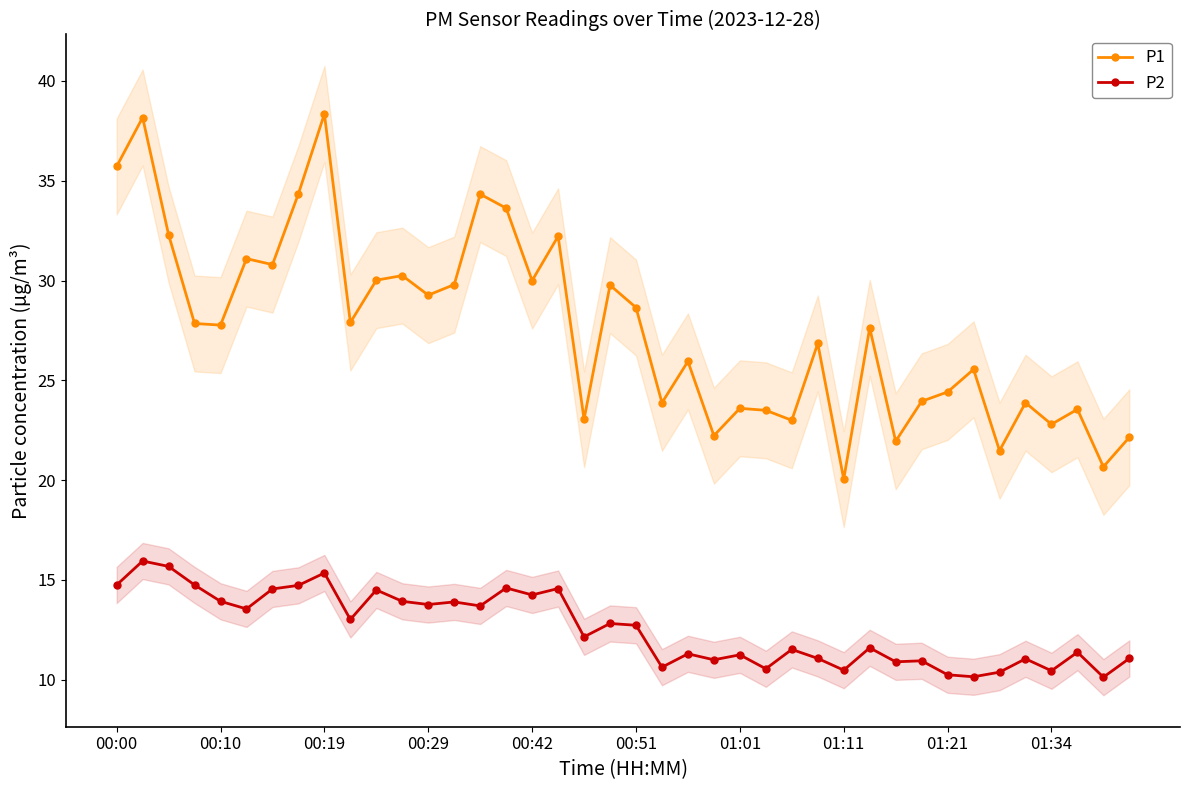

What is the total value across all series at 37?

34.9